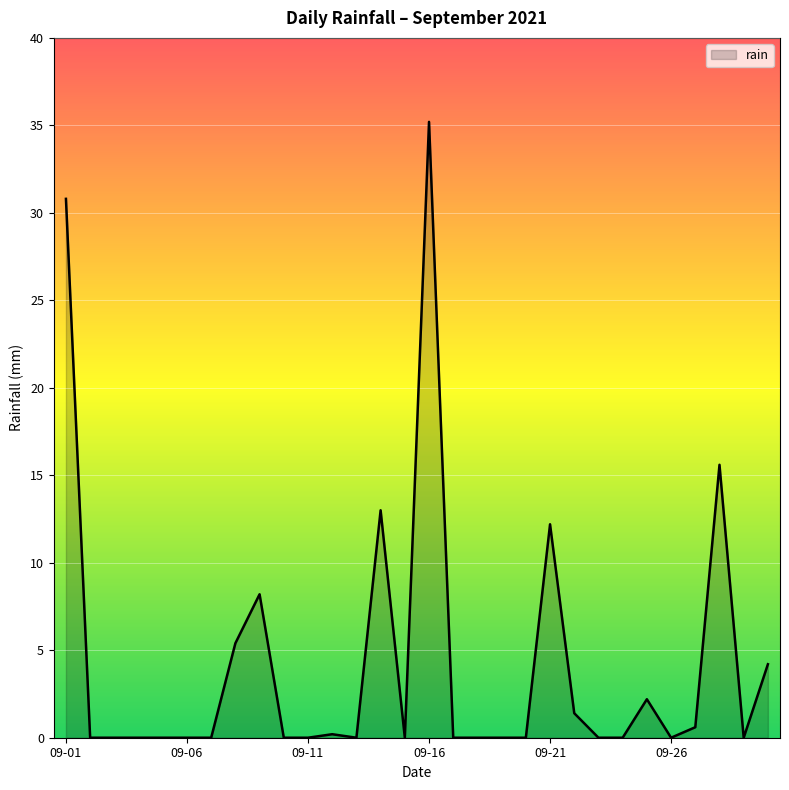

What is the difference between the maximum and minimum values?

35.2